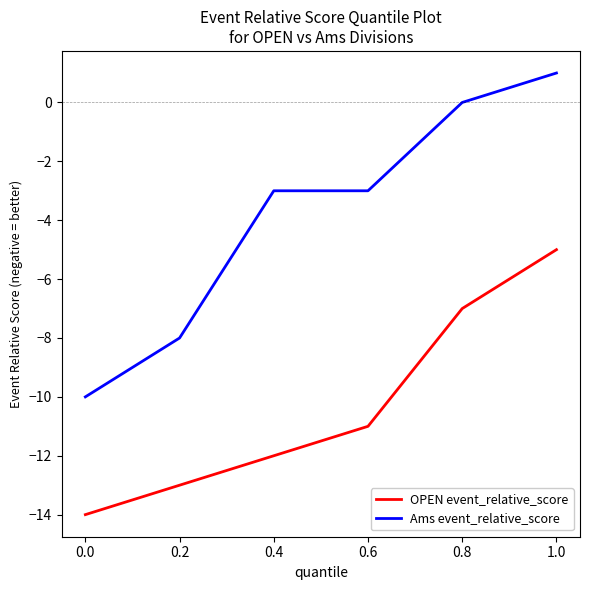

Which series has the widest spread of values?

Ams event_relative_score